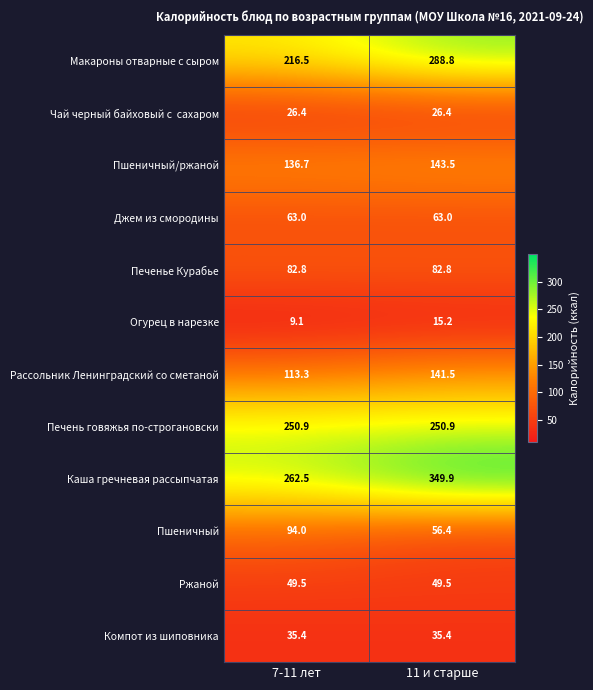

What is the difference between the Рассольник Ленинградский со сметаной values at 7-11 лет and 11 и старше?

28.2